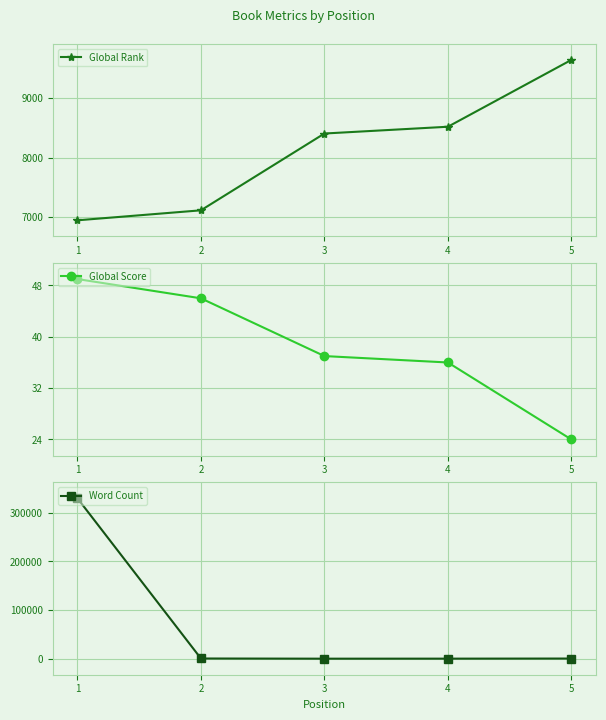

True or false: Global Rank and Global Score cross at least once.

False